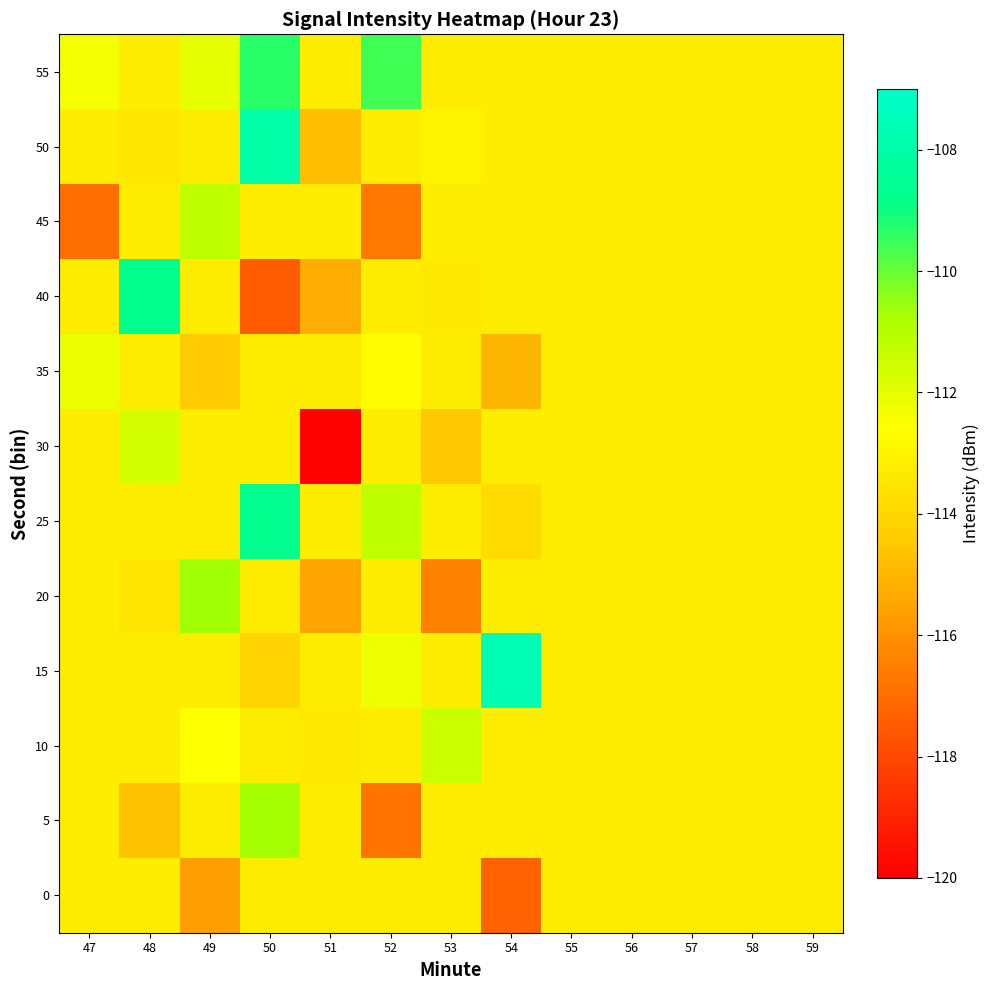

Which category has the lowest value across all series?

51